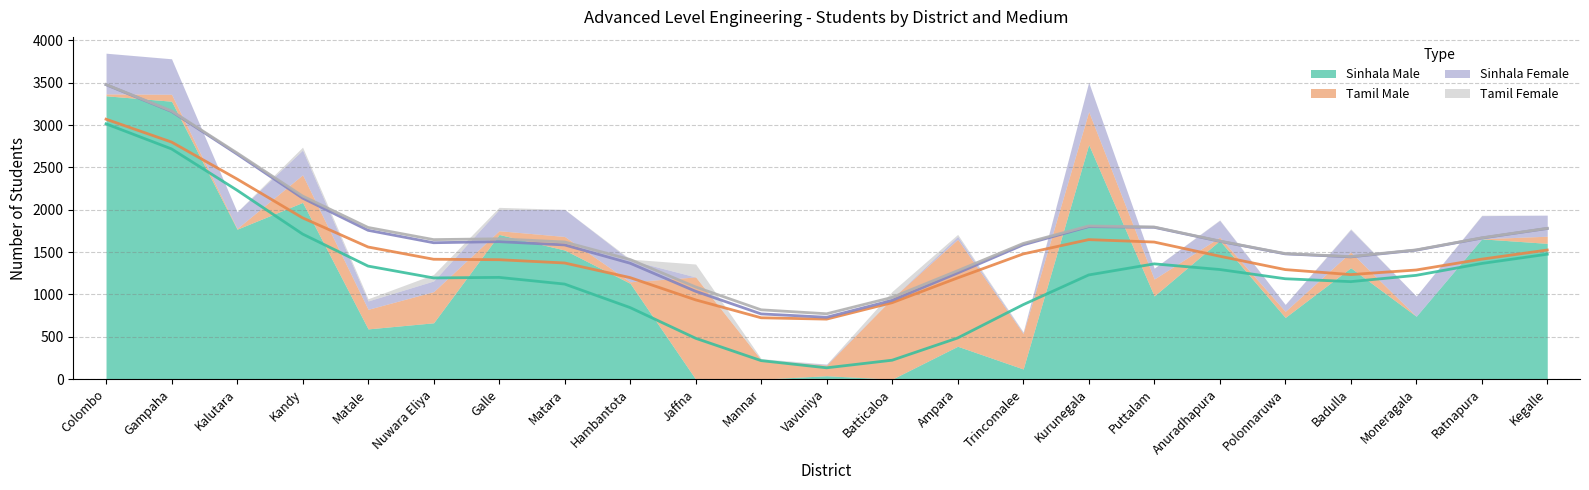

Where is the first local maximum for Tamil Female?

Kandy